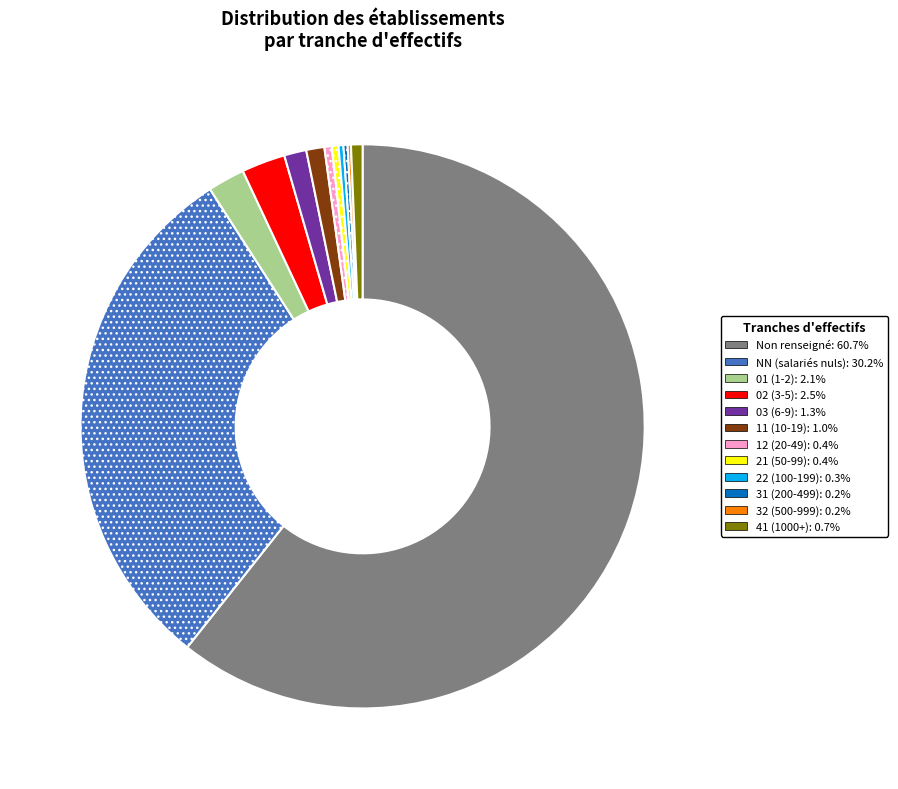

Is there a majority slice in this chart?

Yes